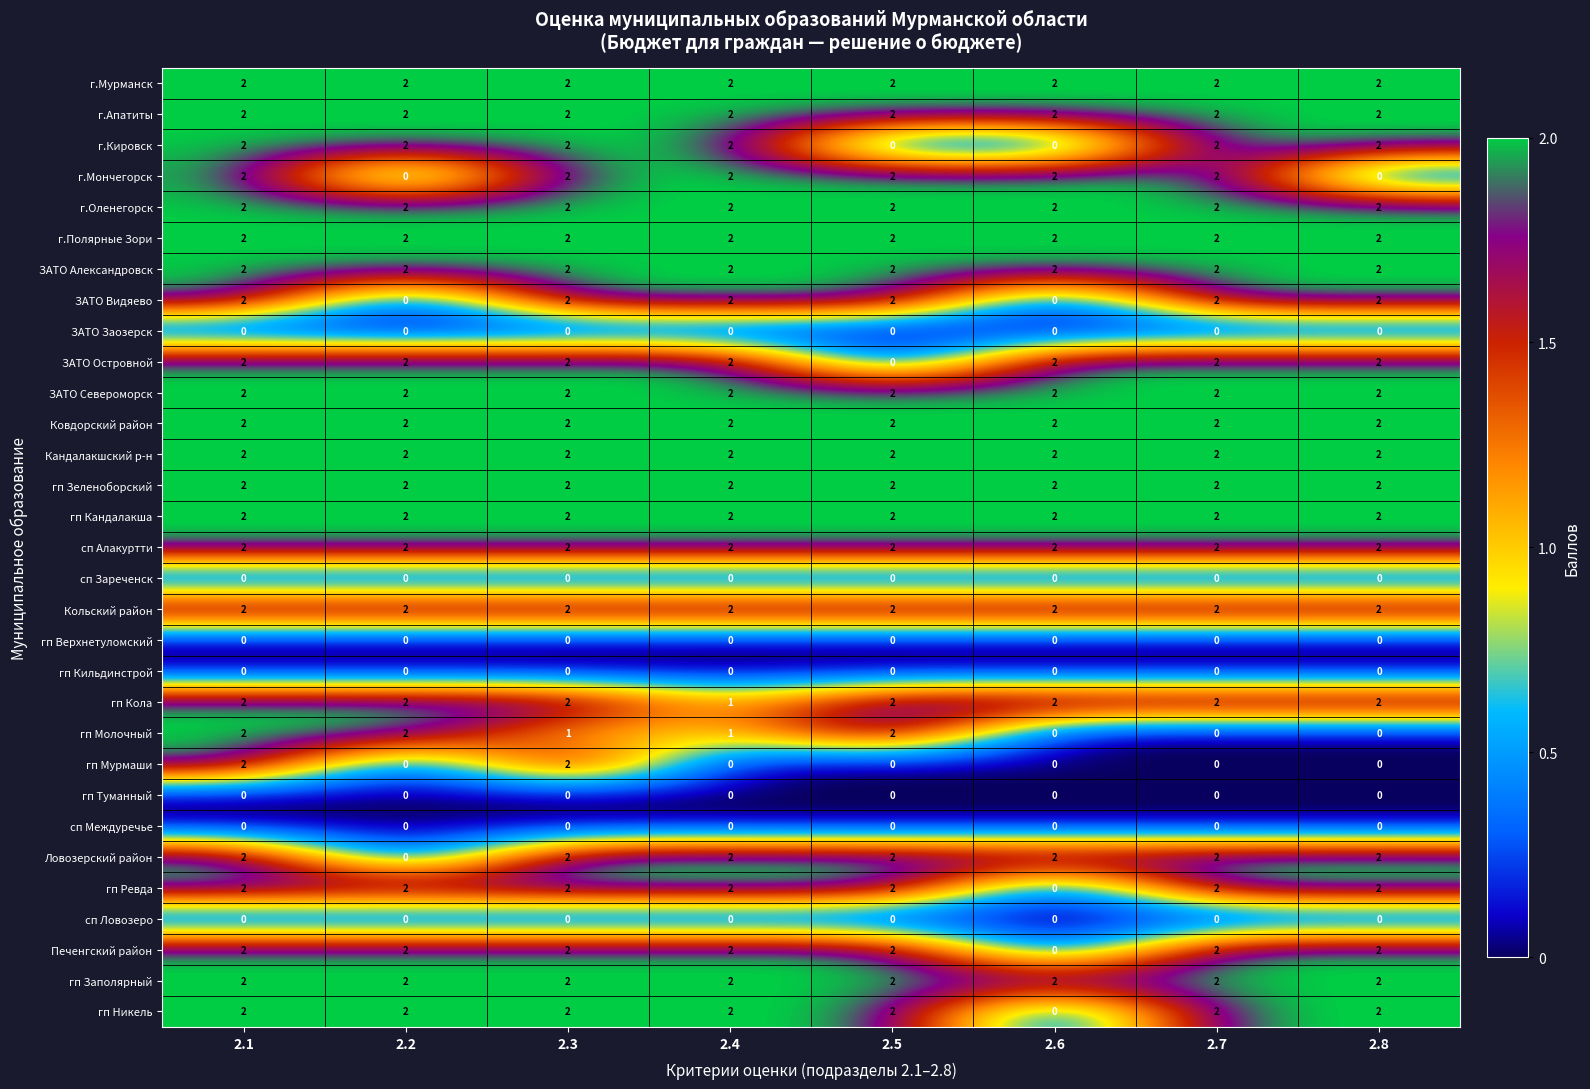

What is the greatest value displayed?

2